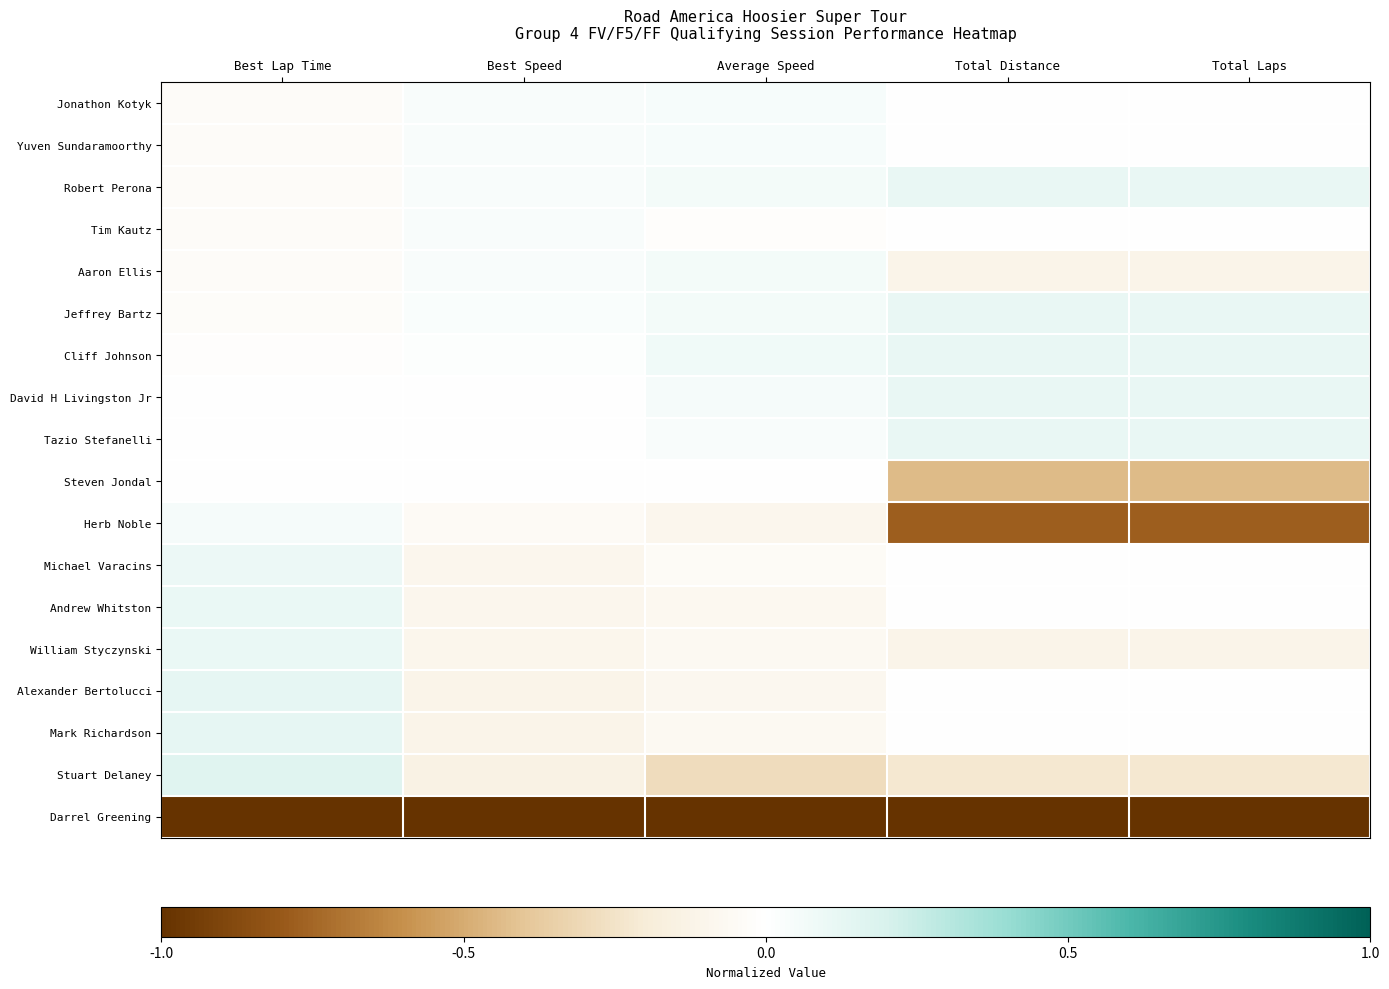

Which label corresponds to the largest value in the chart?

Best Lap Time